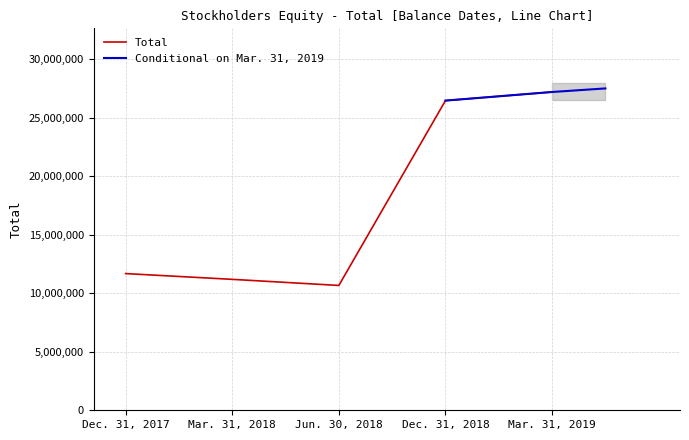

Rank the categories by value from highest to lowest.

Mar. 31, 2019, Dec. 31, 2018, Dec. 31, 2017, Mar. 31, 2018, Jun. 30, 2018